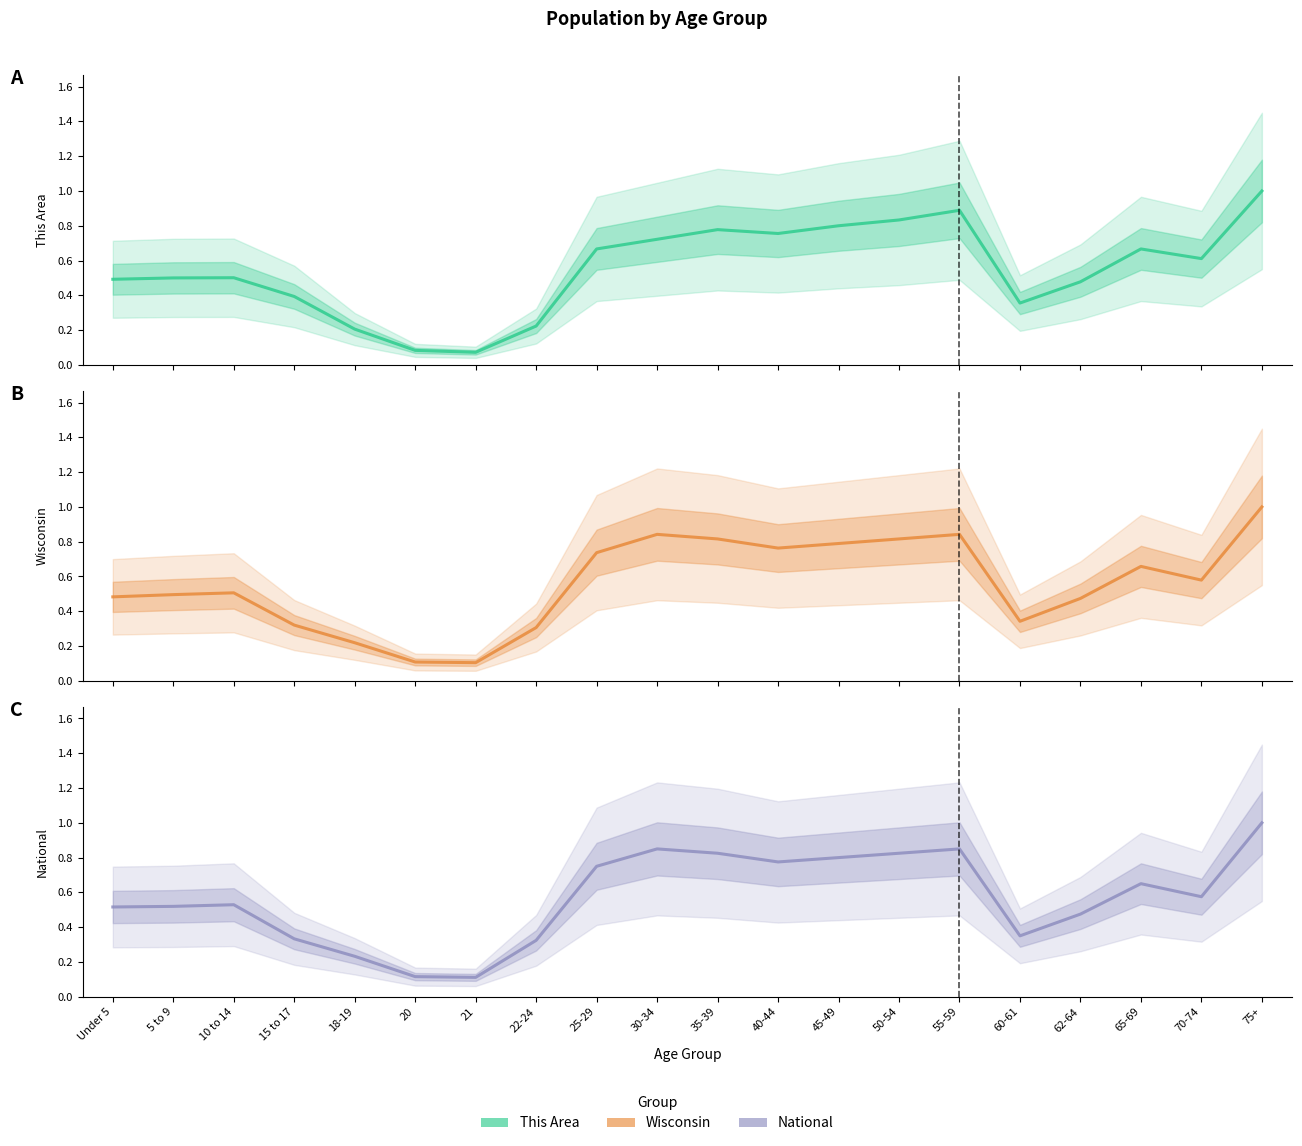

The value of Wisconsin at 10 to 14 is 0.3. True or false?

False